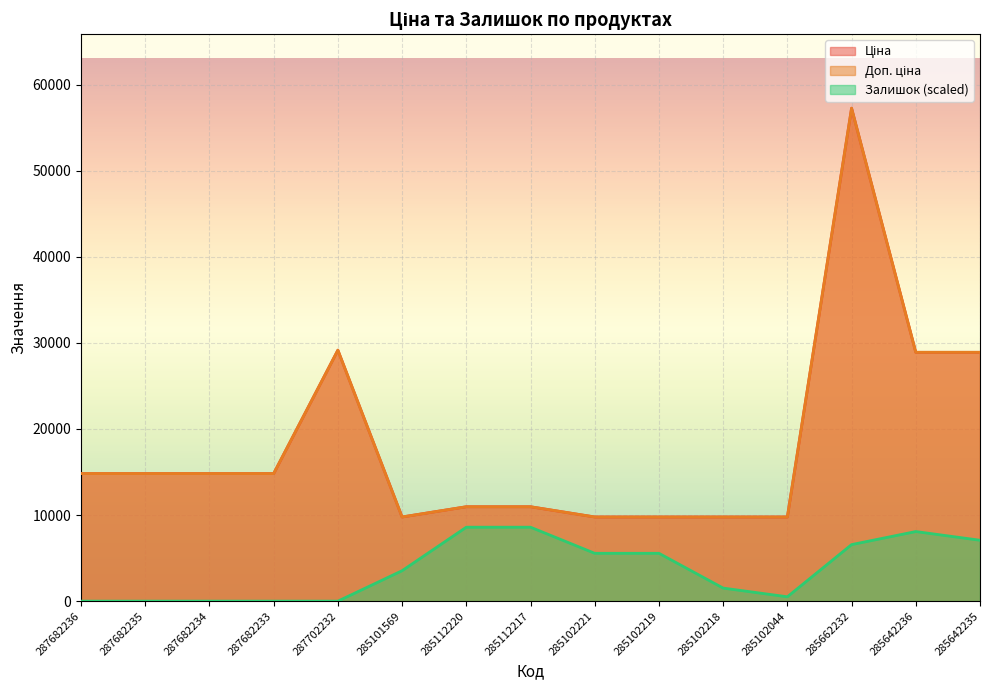

Rank the series at 285101569 from lowest to highest value.

Залишок, Ціна, Доп. ціна